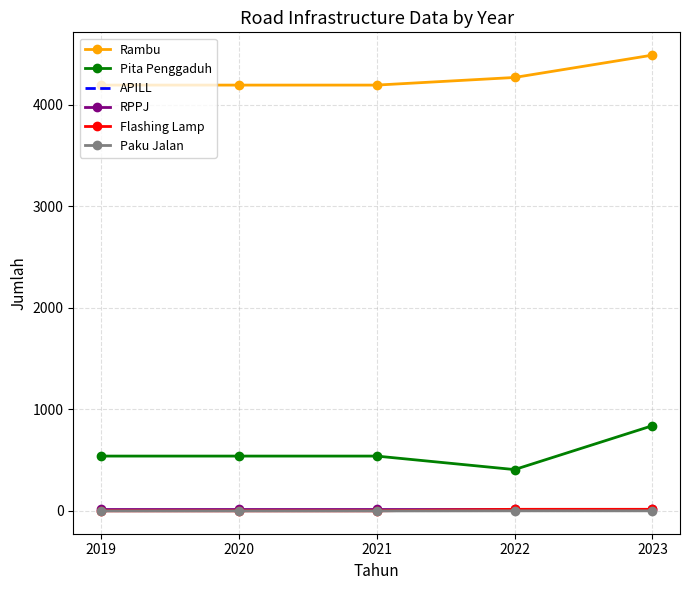

At which category is the sum across all series the highest?

2023